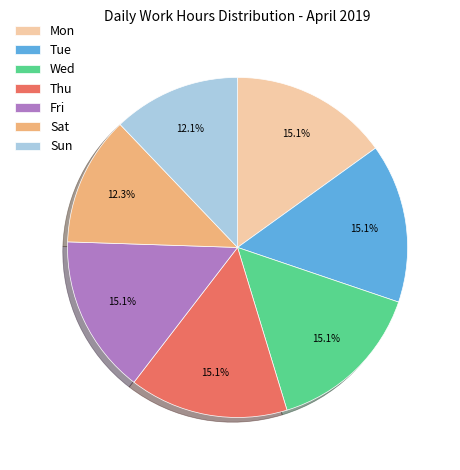

Does any single category account for the majority?

No